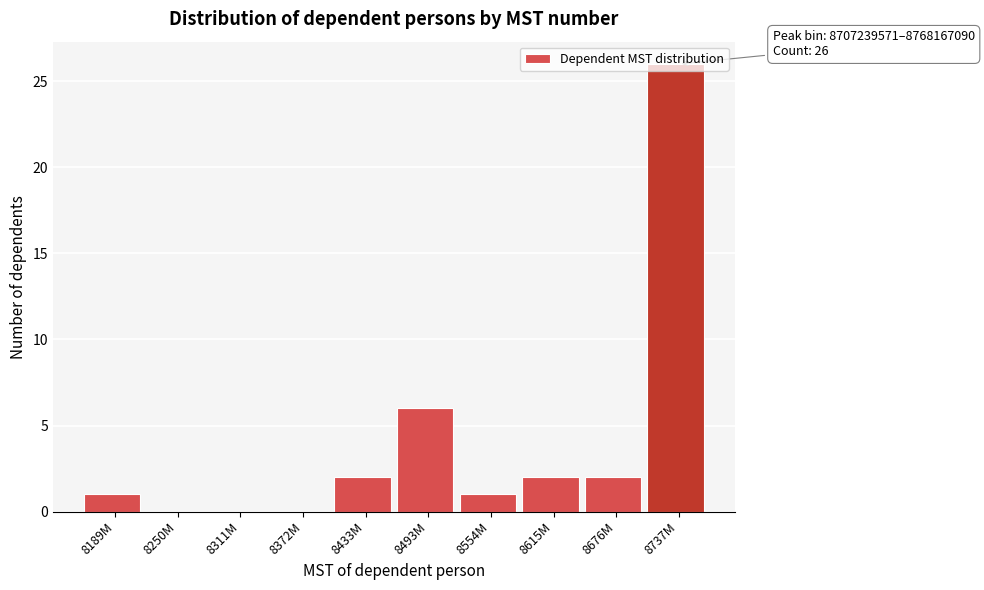

The chart shows a value of 2 at 8189M. True or false?

False